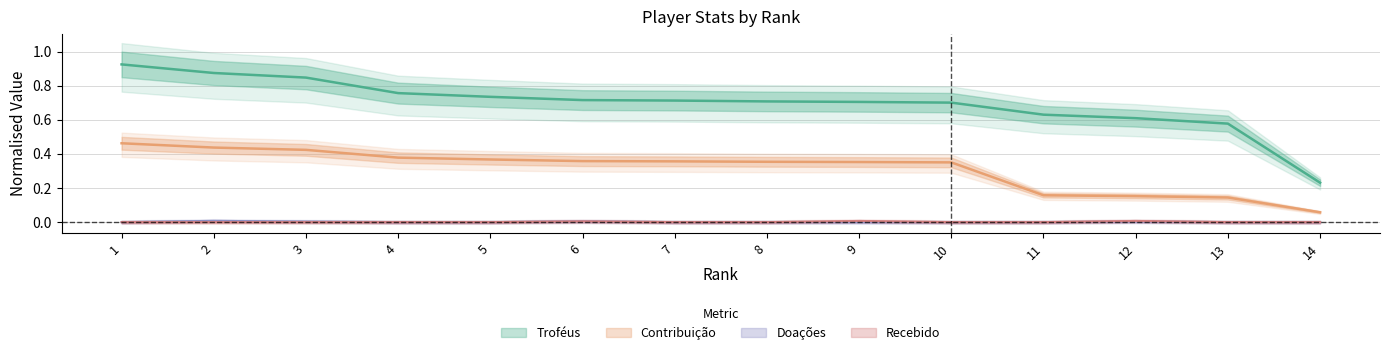

What is the difference between the maximum and second lowest values in the Troféus series?

0.3